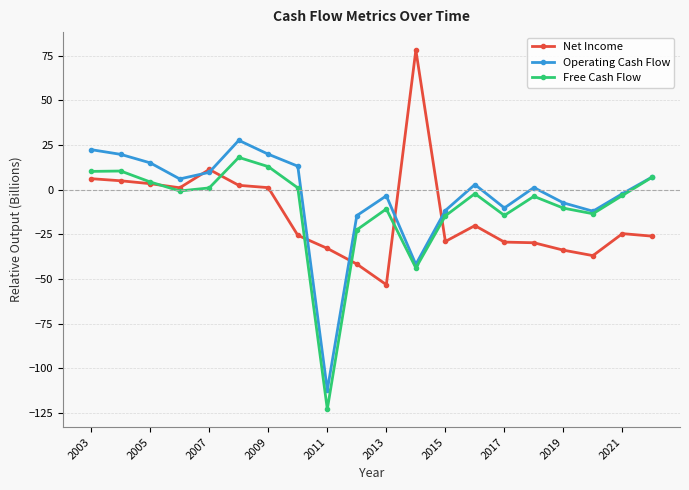

What is the value of the Net Income point at the 16th from the left?

-29.7